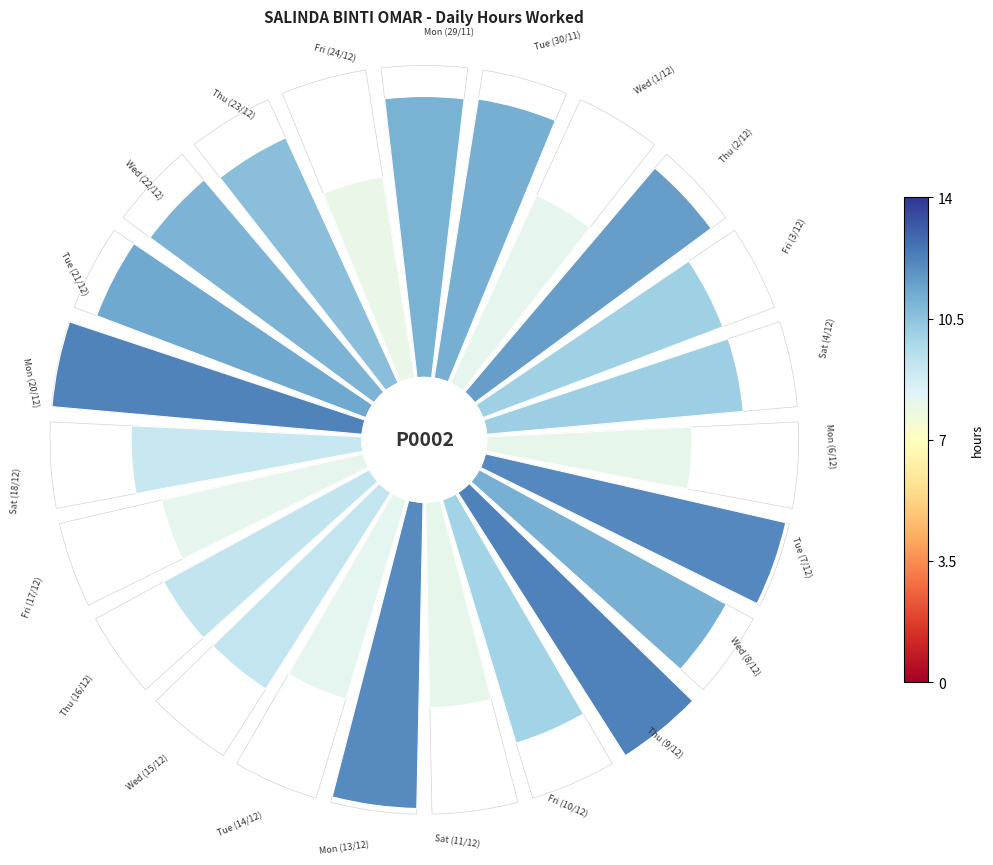

To the nearest percent, what is the average slice percentage?

4%